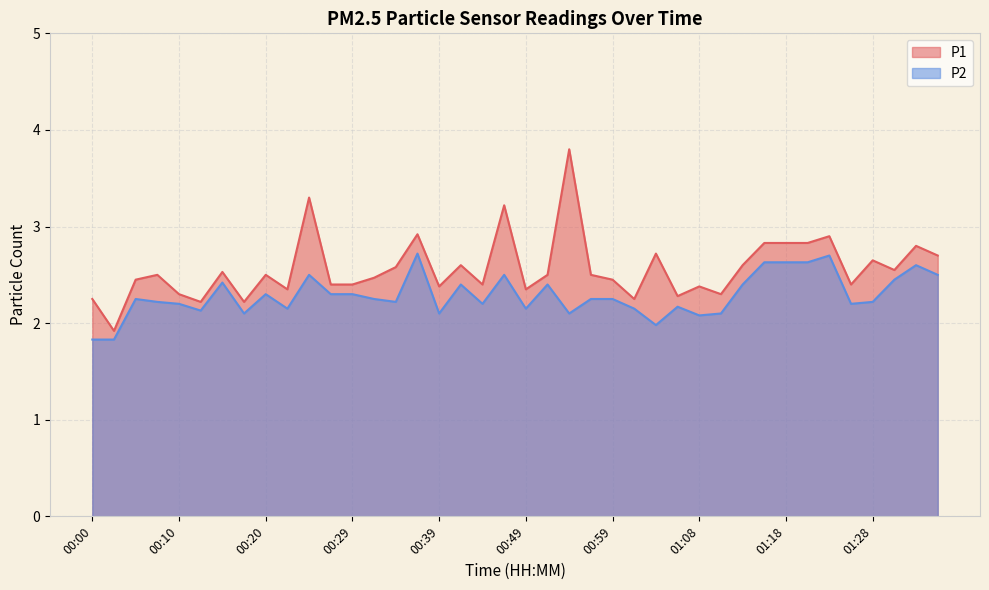

Reading left to right, list all the values displayed in this chart.

P1: 2.2	1.9	2.5	2.5	2.3	2.2	2.5	2.2	2.5	2.4	3.3	2.4	2.4	2.5	2.6	2.9	2.4	2.6	2.4	3.2	2.4	2.5	3.8	2.5	2.5	2.2	2.7	2.3	2.4	2.3	2.6	2.8	2.8	2.8	2.9	2.4	2.6	2.5	2.8	2.7
P2: 1.8	1.8	2.2	2.2	2.2	2.1	2.4	2.1	2.3	2.1	2.5	2.3	2.3	2.2	2.2	2.7	2.1	2.4	2.2	2.5	2.1	2.4	2.1	2.2	2.2	2.1	2.0	2.2	2.1	2.1	2.4	2.6	2.6	2.6	2.7	2.2	2.2	2.5	2.6	2.5